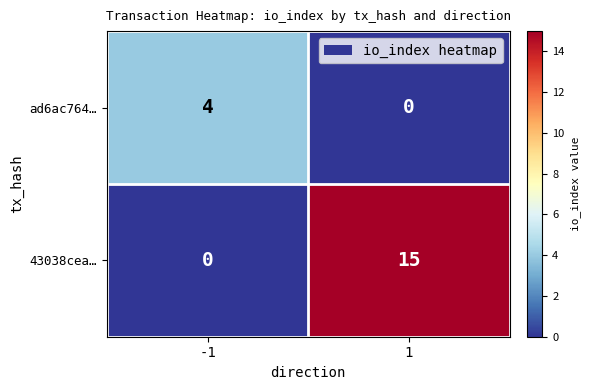

Which series has the widest spread of values?

43038cea…